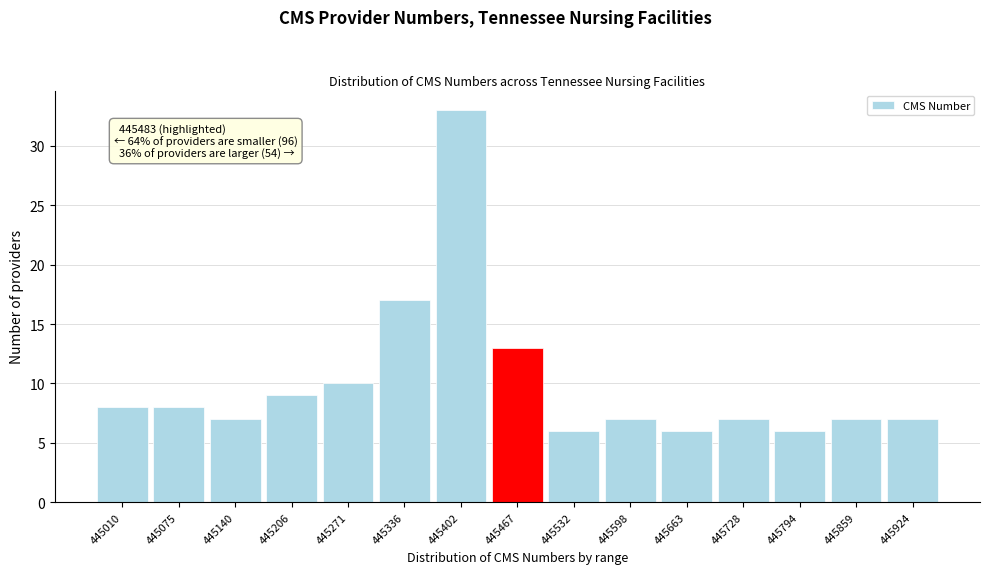

Reading left to right, list all the values displayed in this chart.

445010=8	445075=8	445140=7	445206=9	445271=10	445336=17	445402=33	445467=13	445532=6	445598=7	445663=6	445728=7	445794=6	445859=7	445924=7